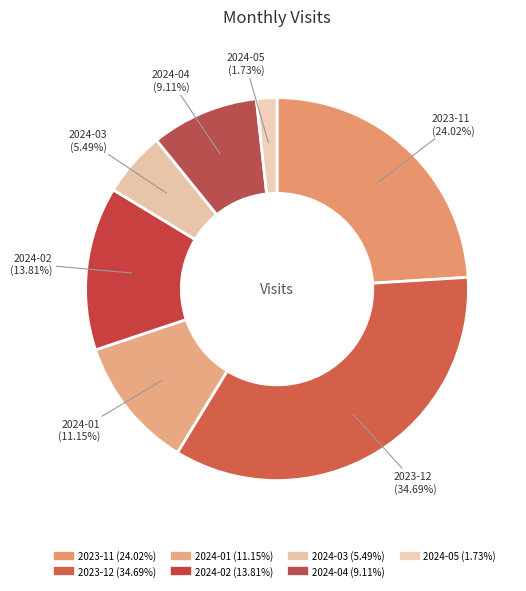

What is the change in value from 2023-11 to 2024-02?

-65